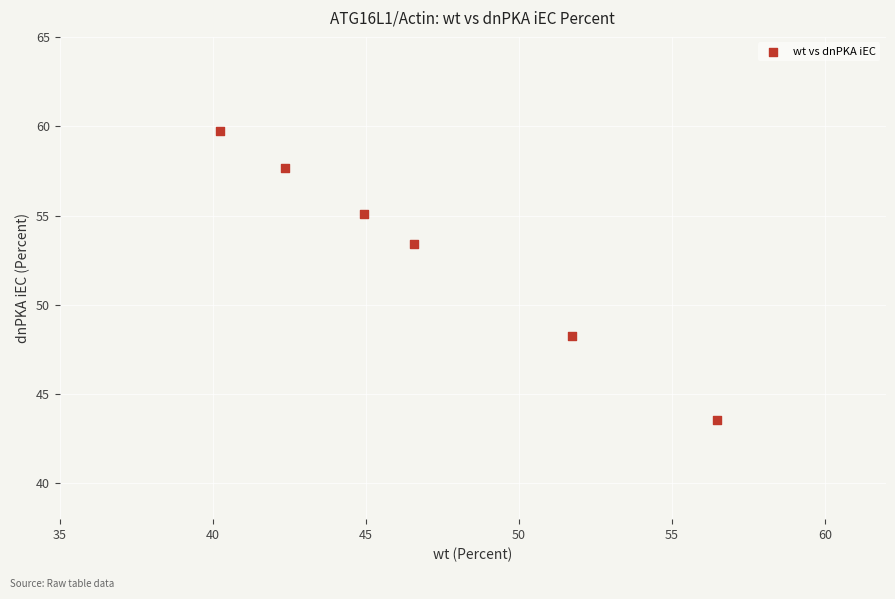

What Y value in the scatter plot is closest to 51?

53.4